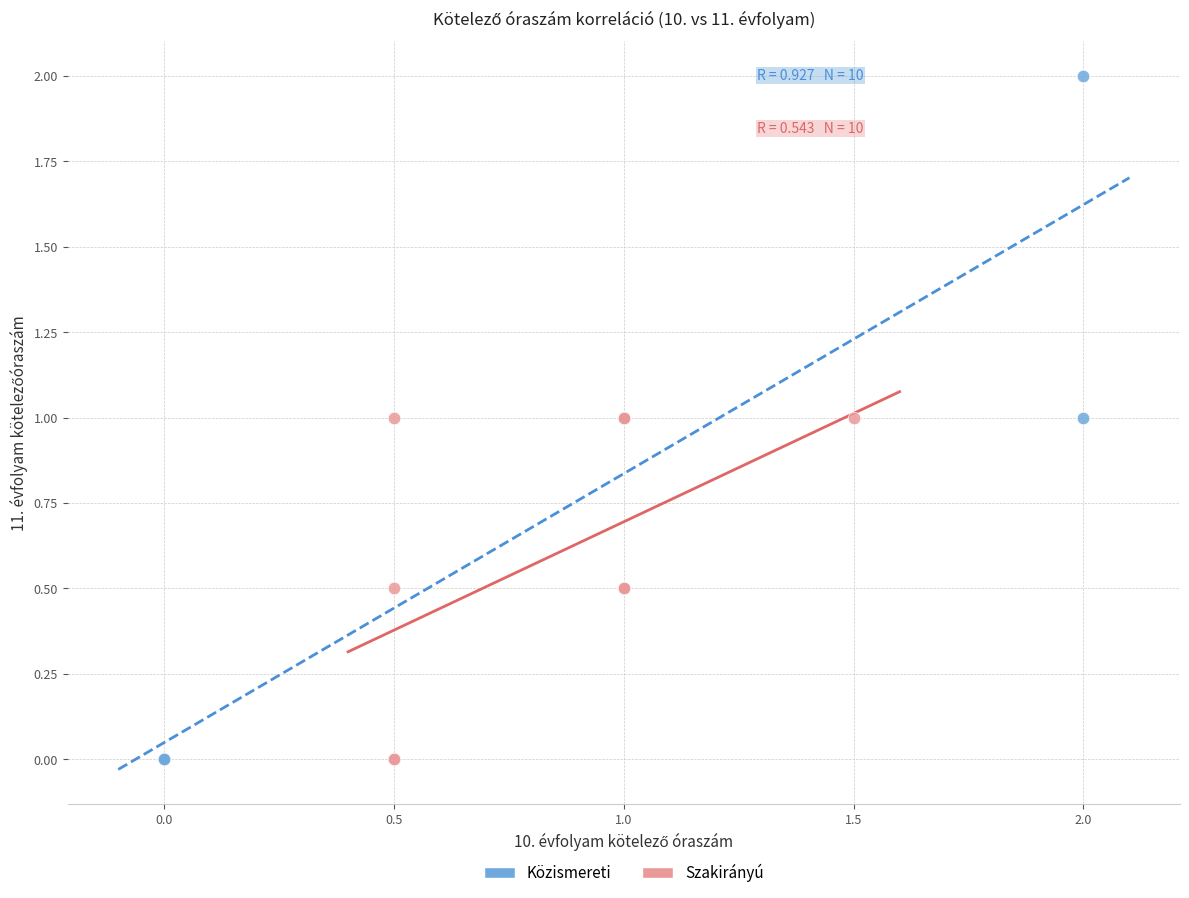

What are all the series names shown in the legend?

Közismereti, Szakirányú